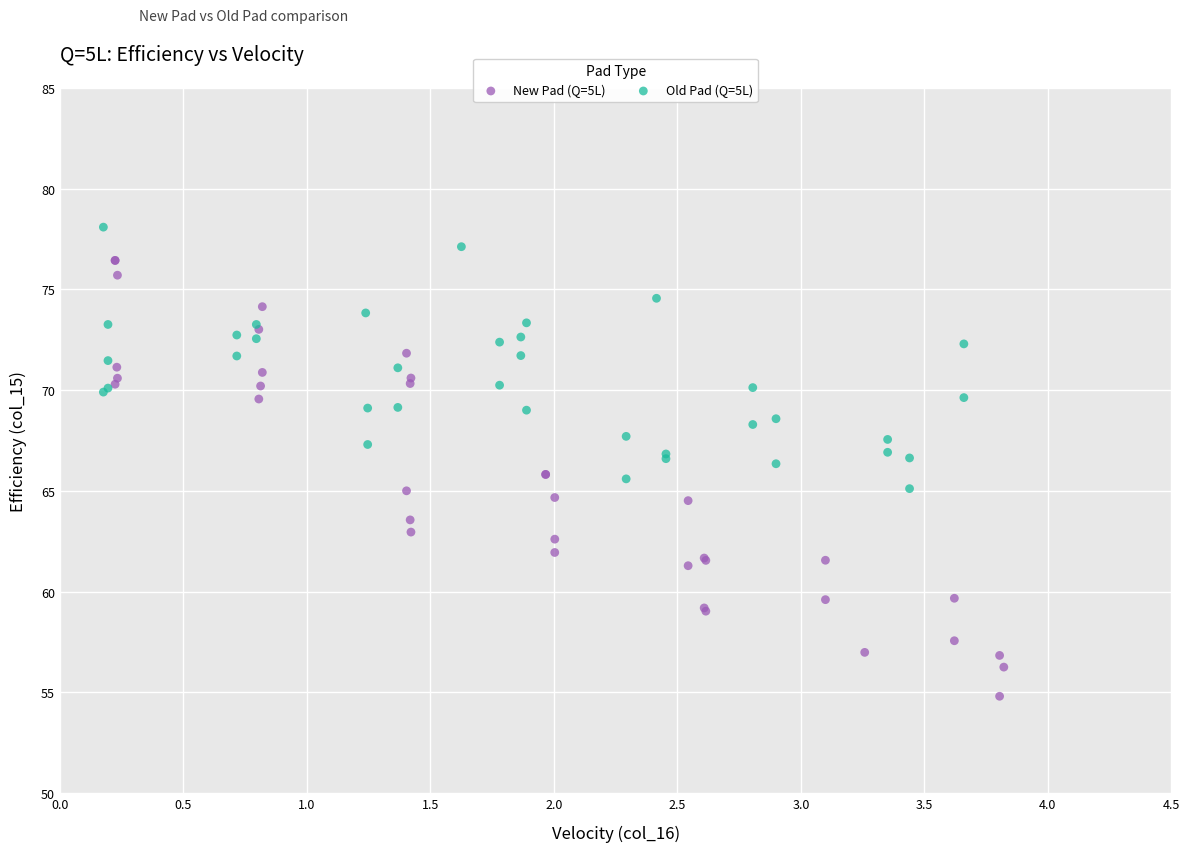

Which series reaches the maximum Y coordinate?

Old Pad (Q=5L)